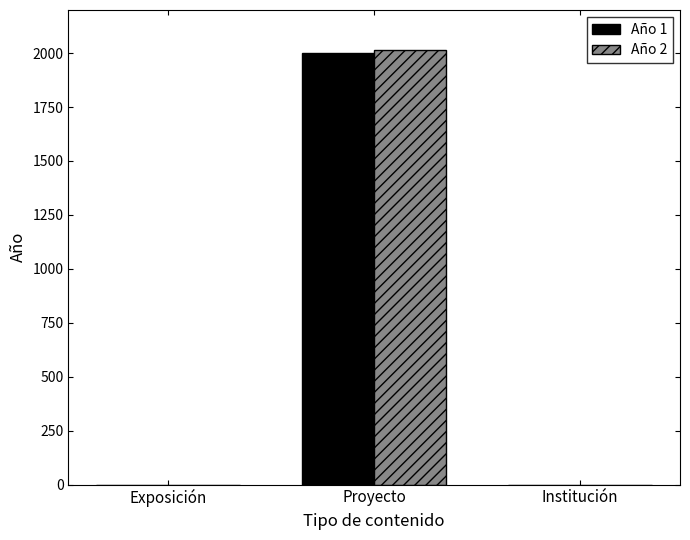

Is the value of Año 1 at Exposición greater than the value of Año 2 at Proyecto?

No